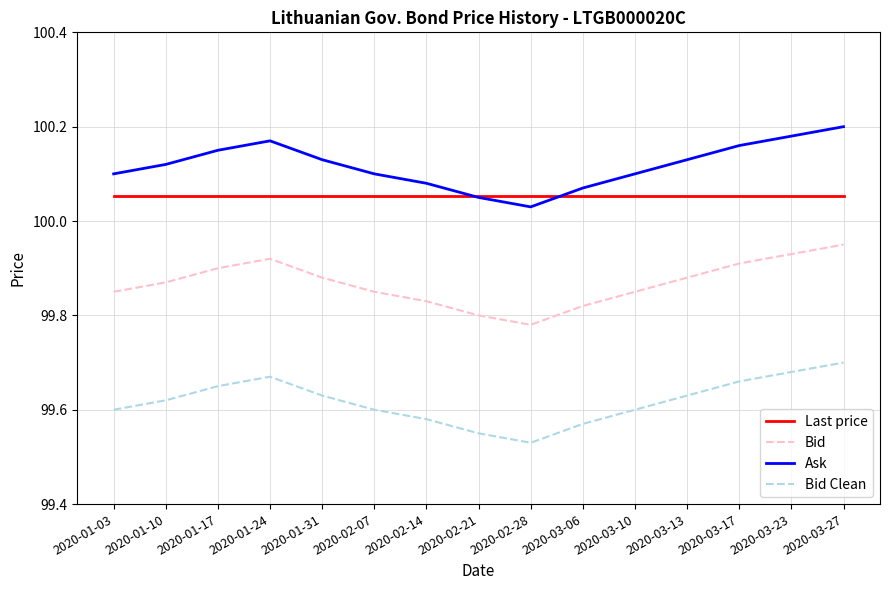

What are all the series names shown in the legend?

Last price, Bid, Ask, Bid Clean